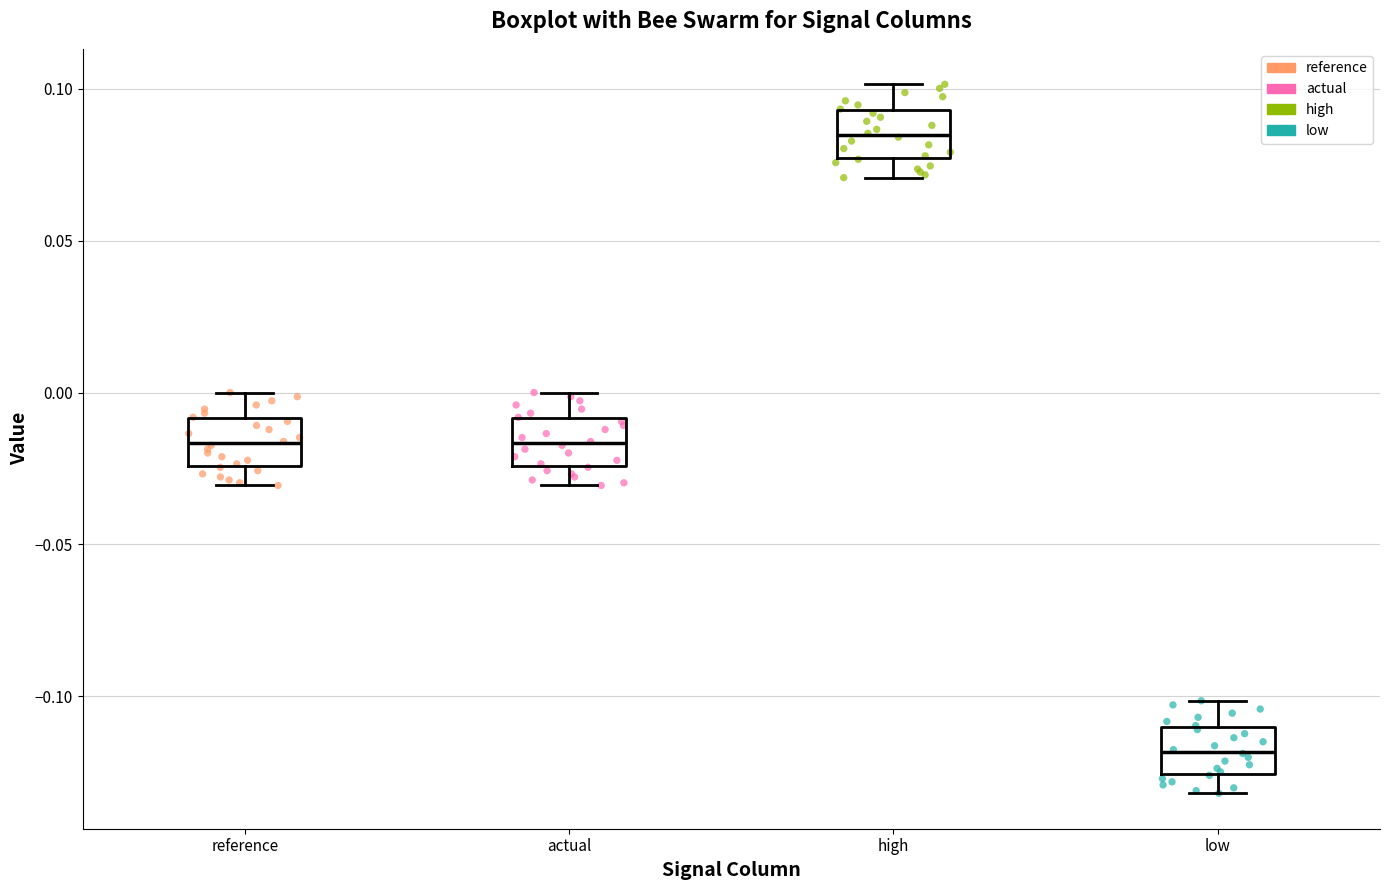

Which box has the lowest median line?

low